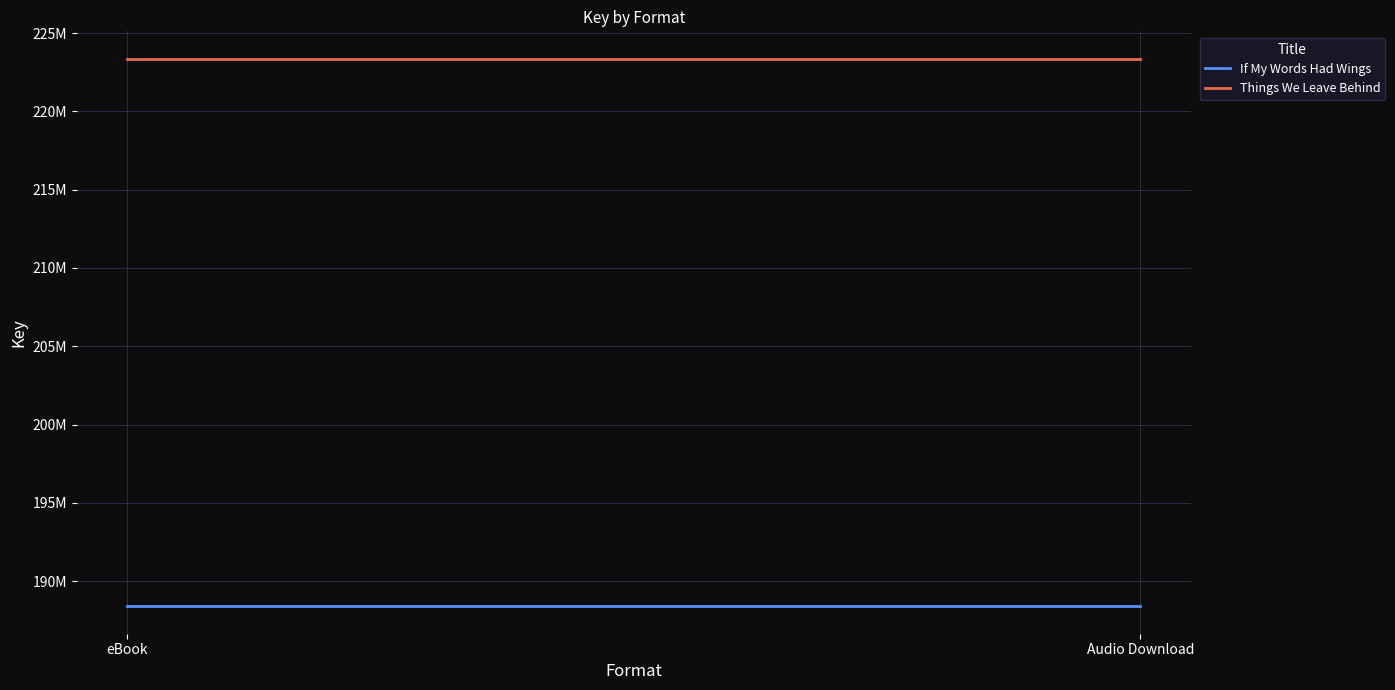

What are all the series names shown in the legend?

If My Words Had Wings, Things We Leave Behind